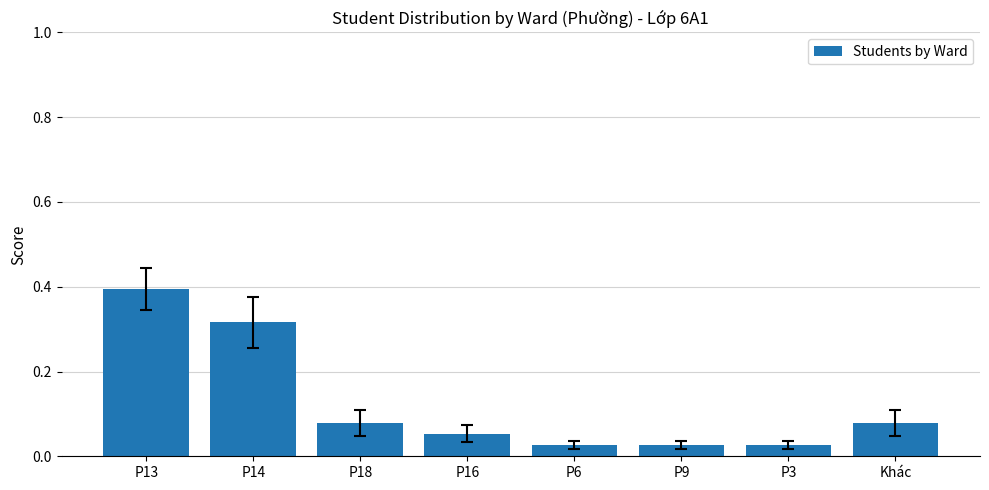

Between P14 and P18, which is larger?

P14